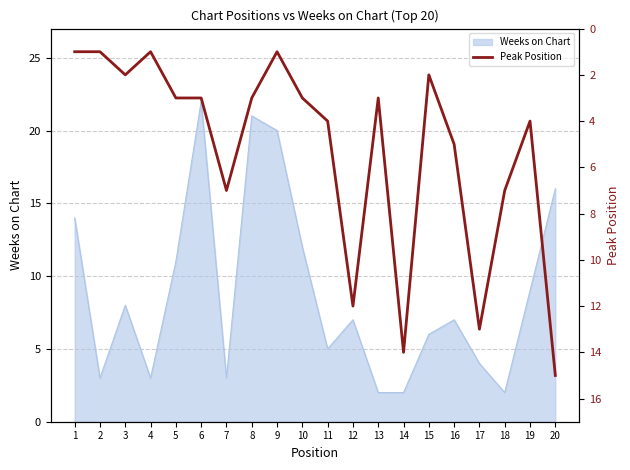

Where is the data nearest to the value 8?

7